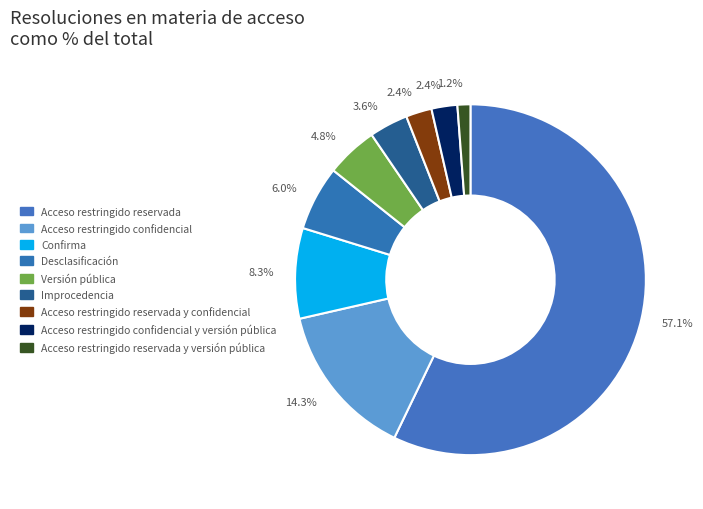

Which category accounts for the majority?

Acceso restringido reservada